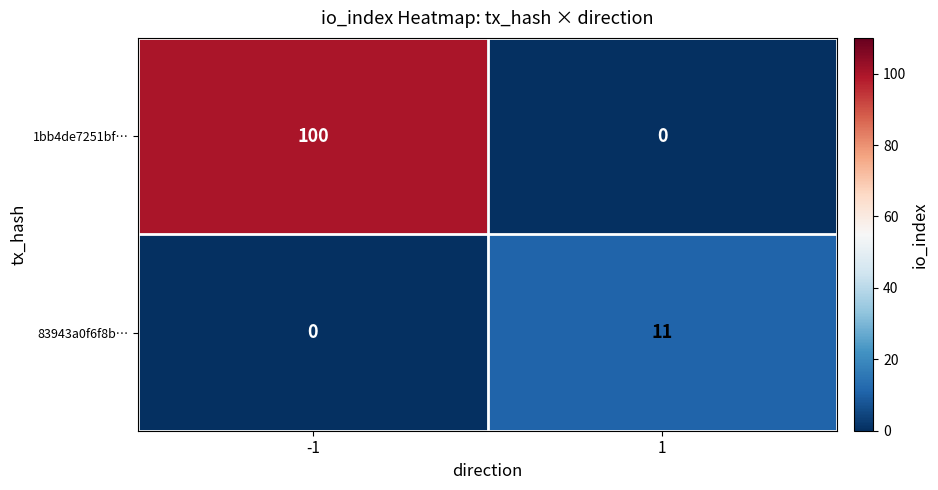

Which series has the widest spread of values?

1bb4de7251bf…